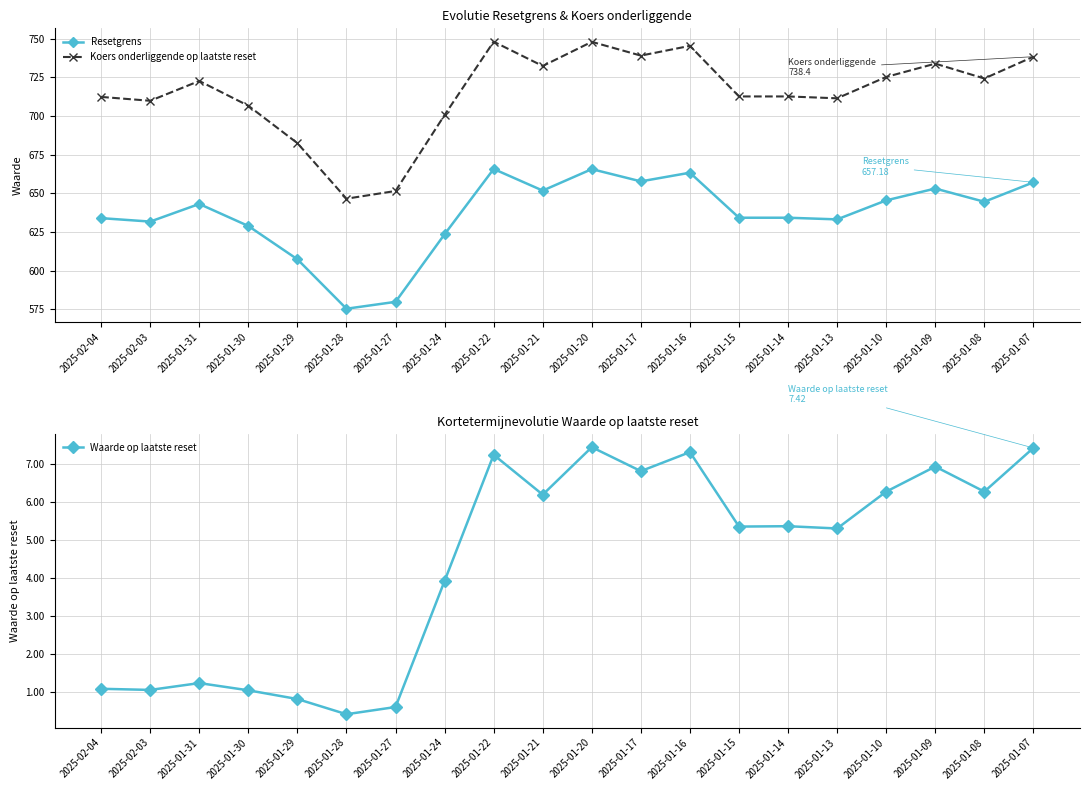

The value of Resetgrens at 2025-01-30 is 318.5. True or false?

False